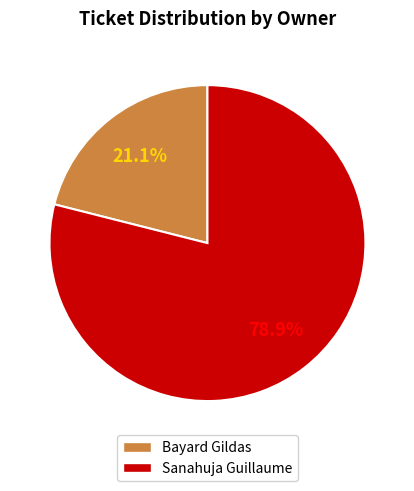

Which category has the smallest portion of the pie?

Bayard Gildas